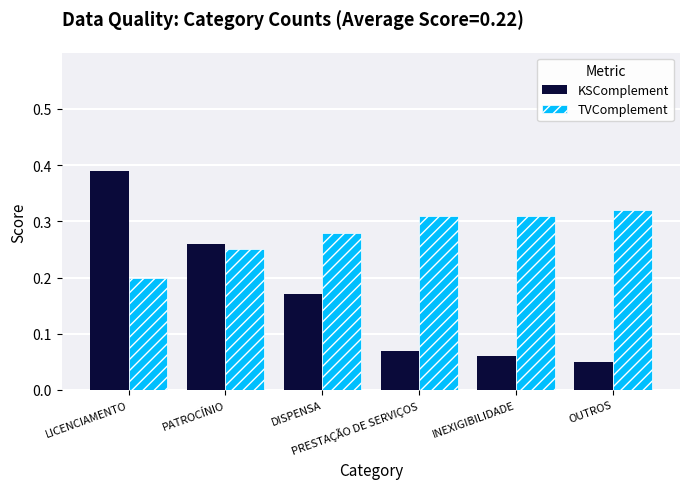

How many TVComplement values are between 0 and 1?

6